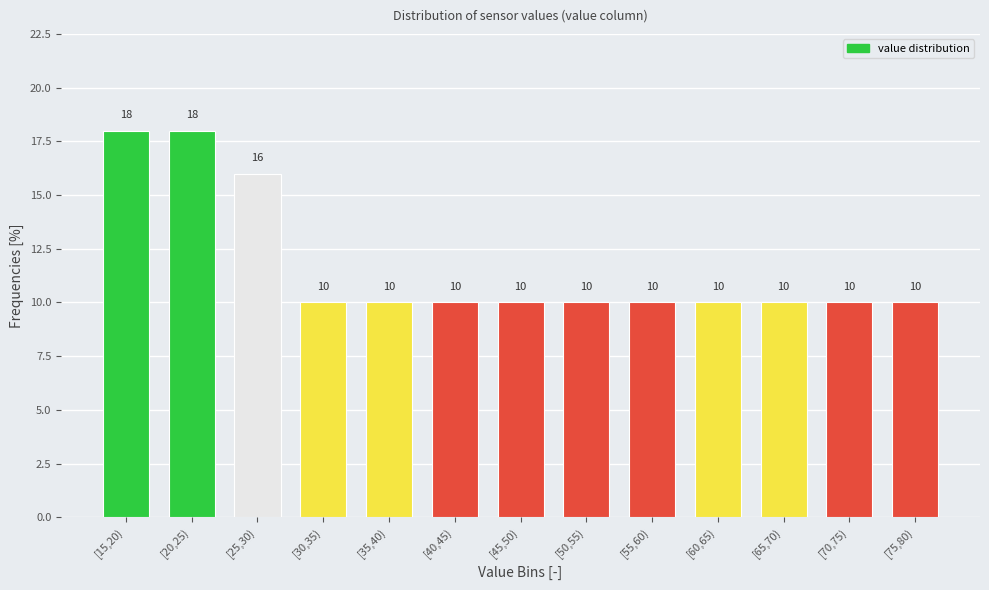

Reading right to left, extract all data points from this chart.

[75,80)=10	[70,75)=10	[65,70)=10	[60,65)=10	[55,60)=10	[50,55)=10	[45,50)=10	[40,45)=10	[35,40)=10	[30,35)=10	[25,30)=16	[20,25)=18	[15,20)=18